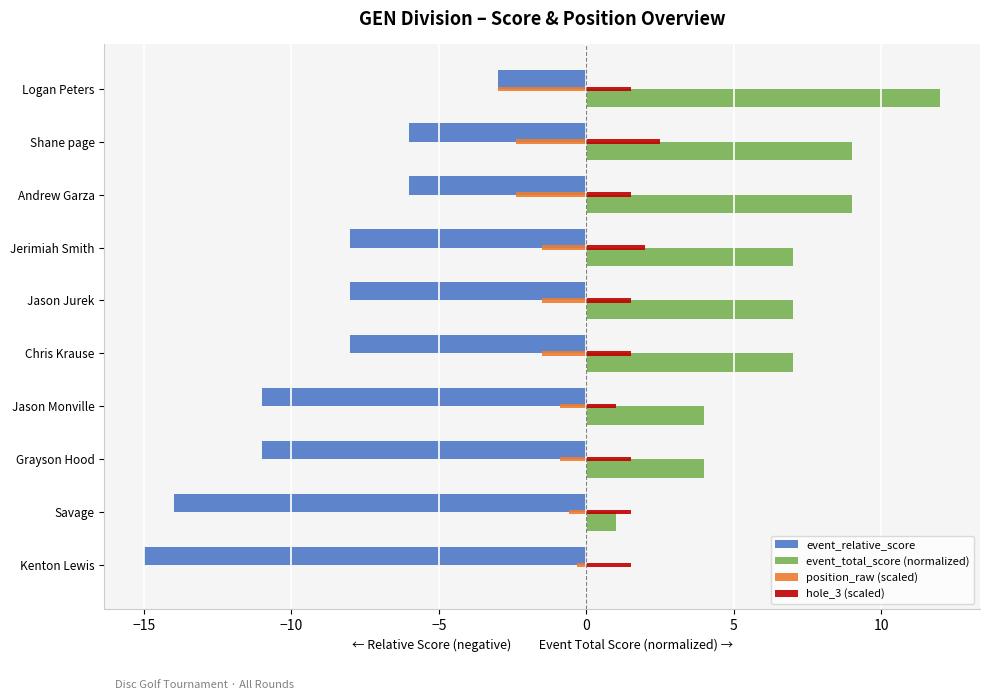

Read the event_total_score (normalized) value at Shane page.

9.0